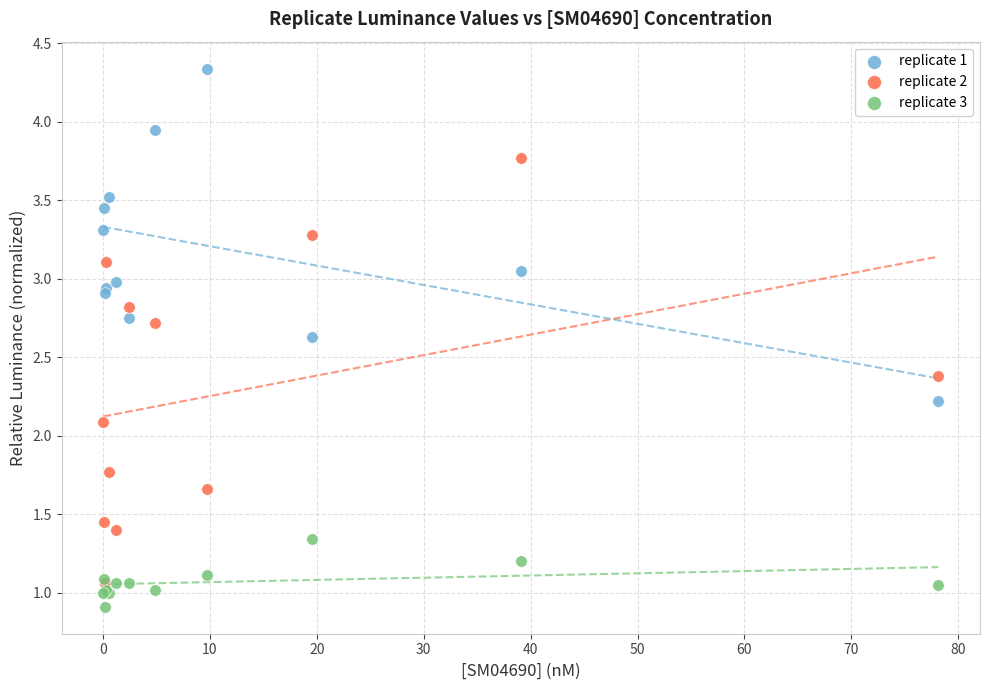

Which series reaches the maximum Y coordinate?

replicate 1